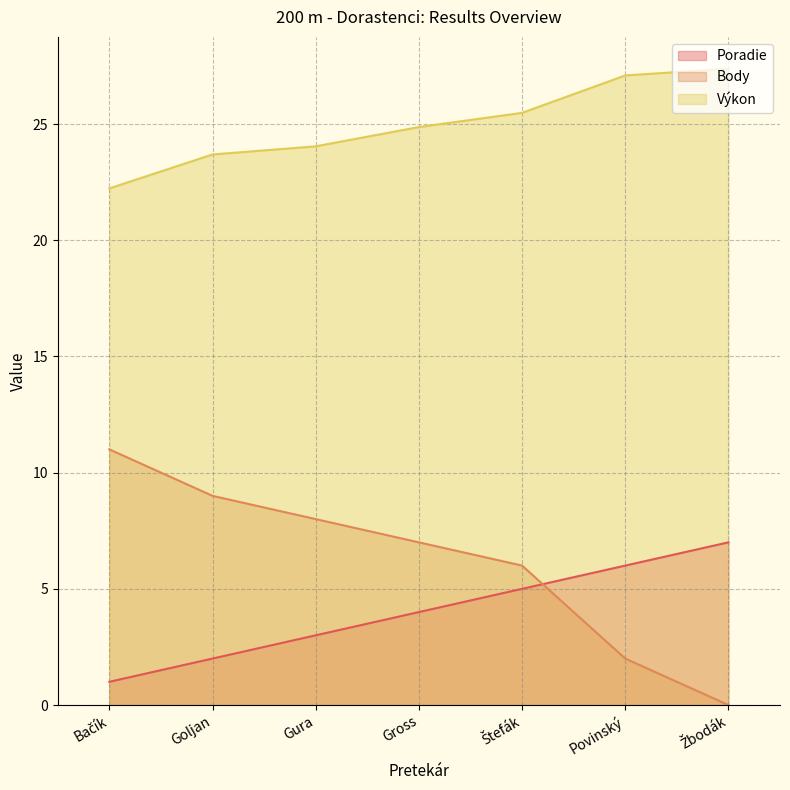

At which label does Body reach its minimum?

Žbodák